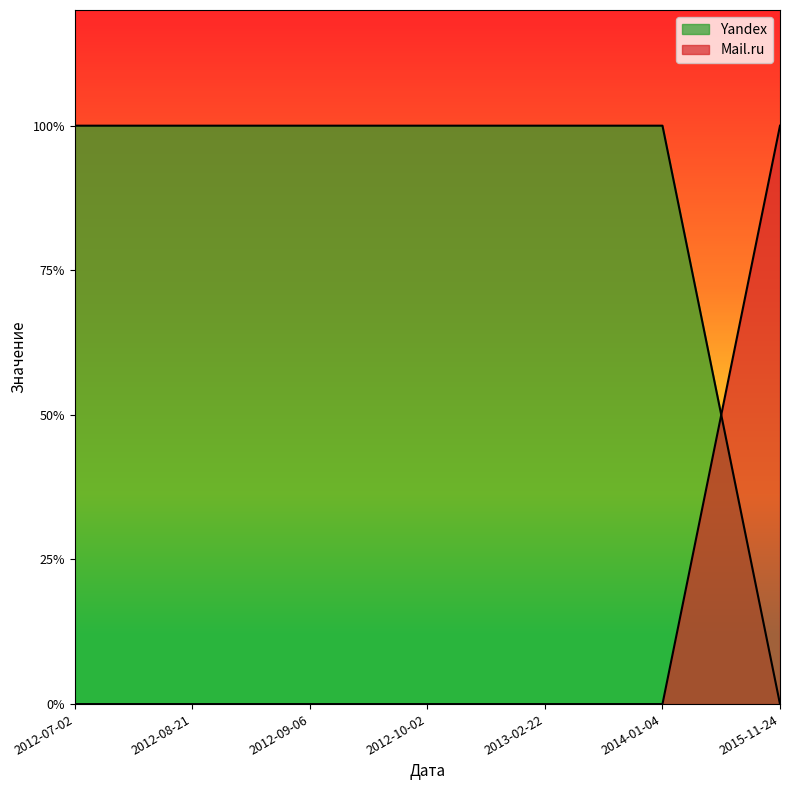

Count the number of data series in this chart.

2